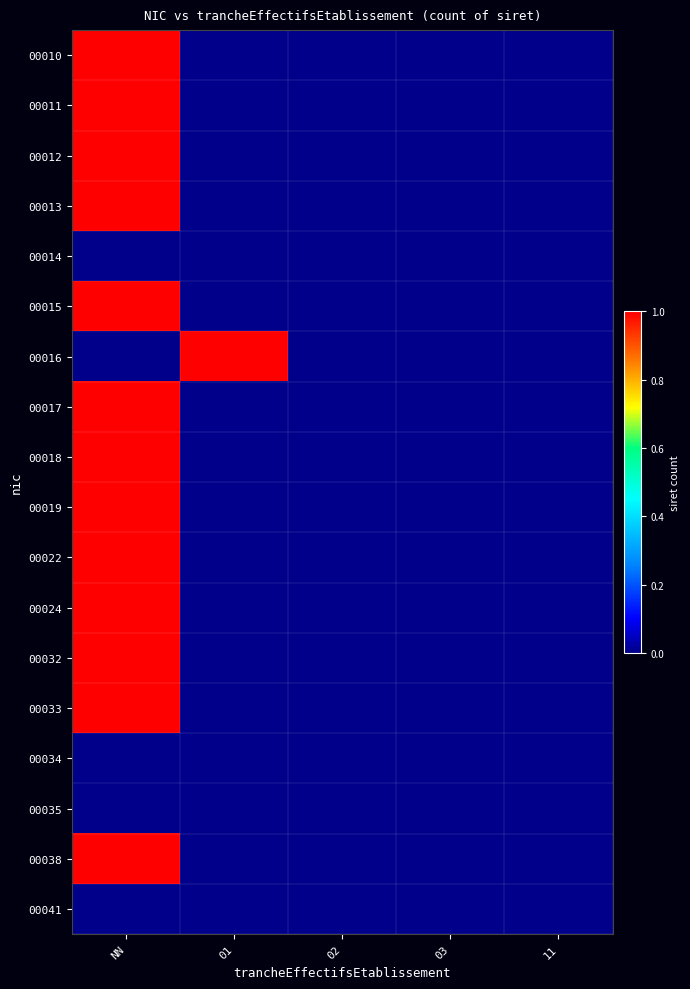

What is the greatest value displayed?

1